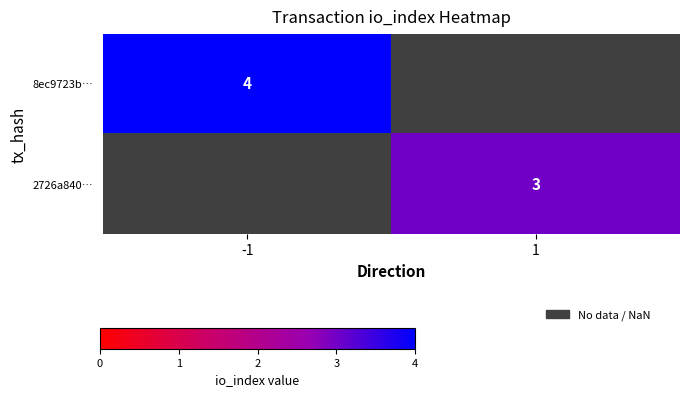

Which category has the lowest value across all series?

1